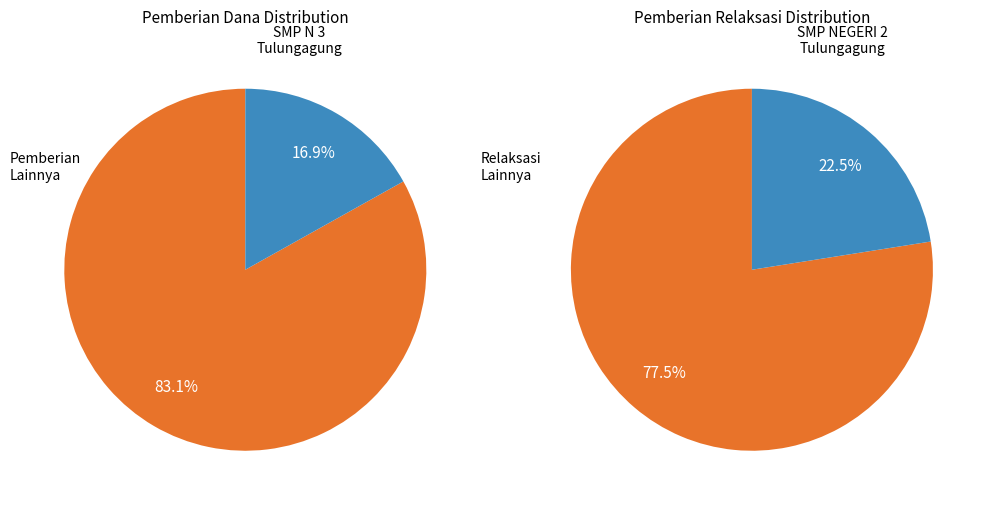

Does SMP NEGERI 2 TULUNGAGUNG represent more than half of the total?

No